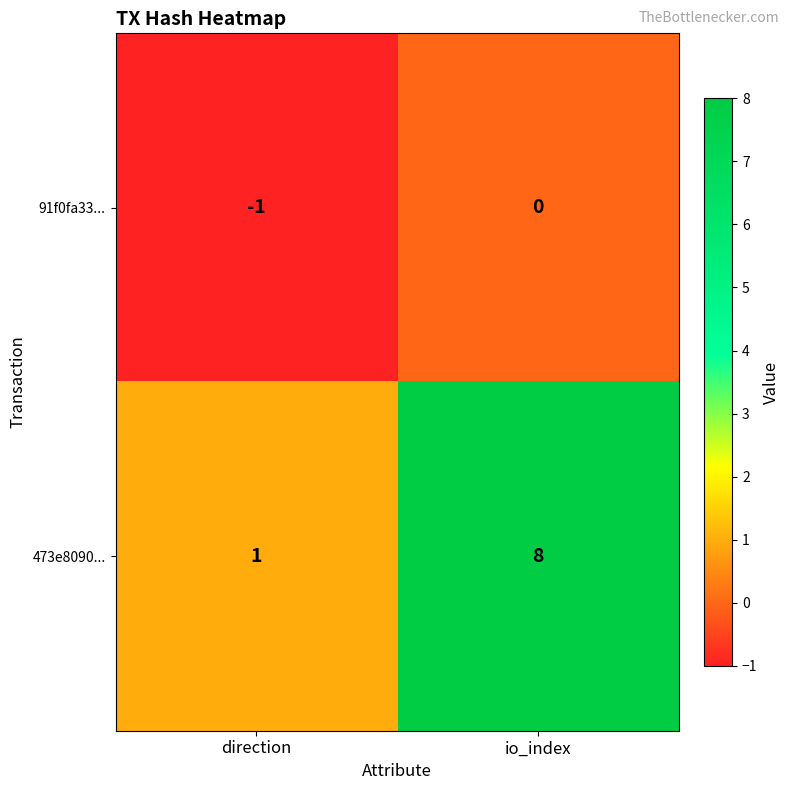

What is the smallest value displayed?

-1